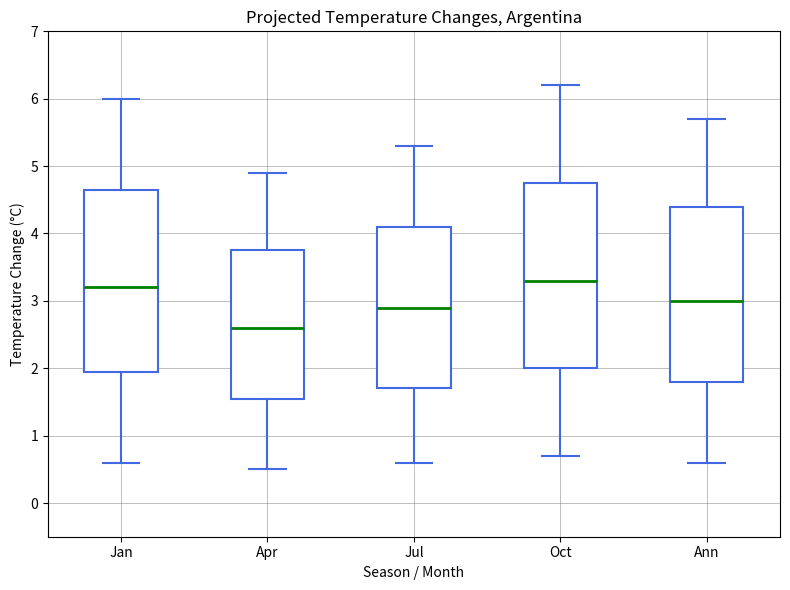

Reading left to right, transcribe this box plot: for each box, give where its median line is, the range the box spans, and where its two whiskers end, as read against the y-axis. The values are not printed on the chart, so give them approximately, as read against the axis.

Jan: median 3.2, box 2.0 to 4.7, whiskers 0.6 to 6.0
Apr: median 2.6, box 1.6 to 3.8, whiskers 0.5 to 4.9
Jul: median 2.9, box 1.7 to 4.1, whiskers 0.6 to 5.3
Oct: median 3.3, box 2.0 to 4.8, whiskers 0.7 to 6.2
Ann: median 3.0, box 1.8 to 4.4, whiskers 0.6 to 5.7